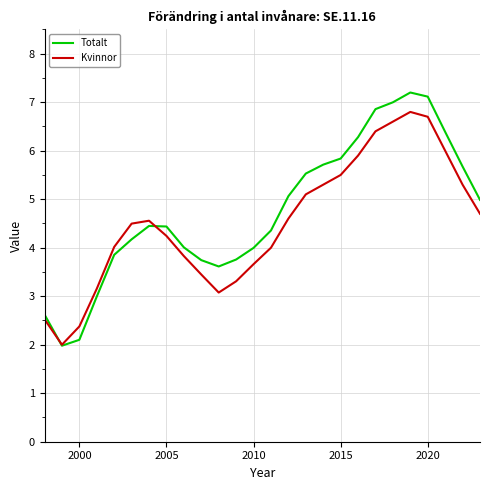

What is the smallest value displayed?

2.0